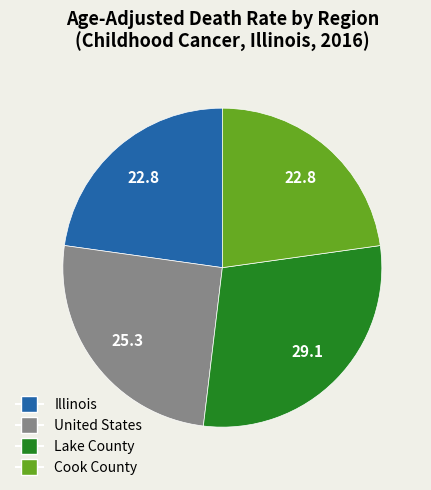

Do Lake County and Illinois together represent more than half of the pie?

Yes